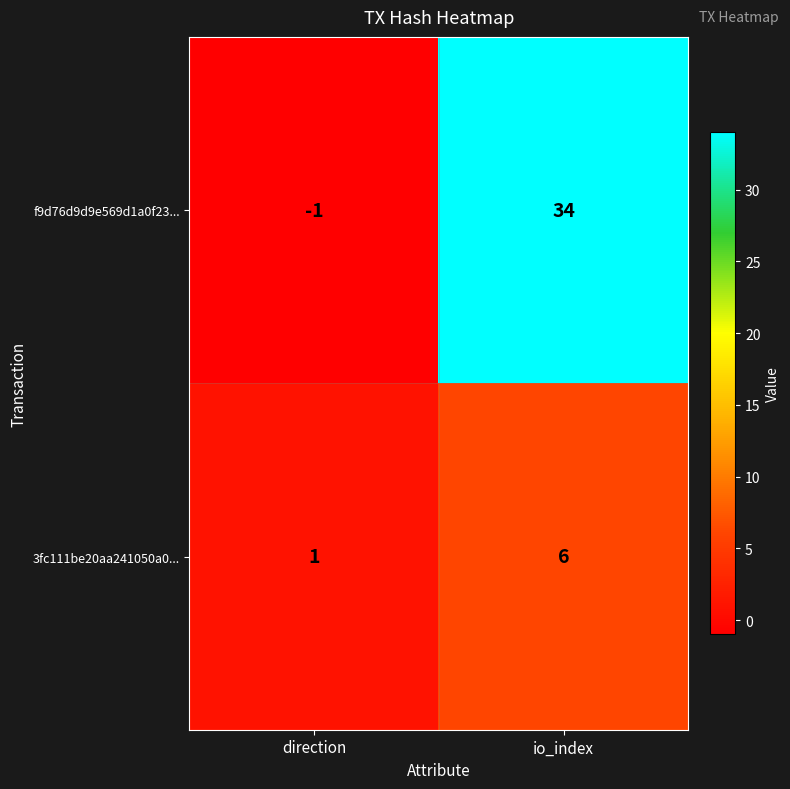

Reading left to right, what are all the values shown in this chart?

f9d76d9d9e569d1a0f23...: direction=-1	io_index=34
3fc111be20aa241050a0...: direction=1	io_index=6